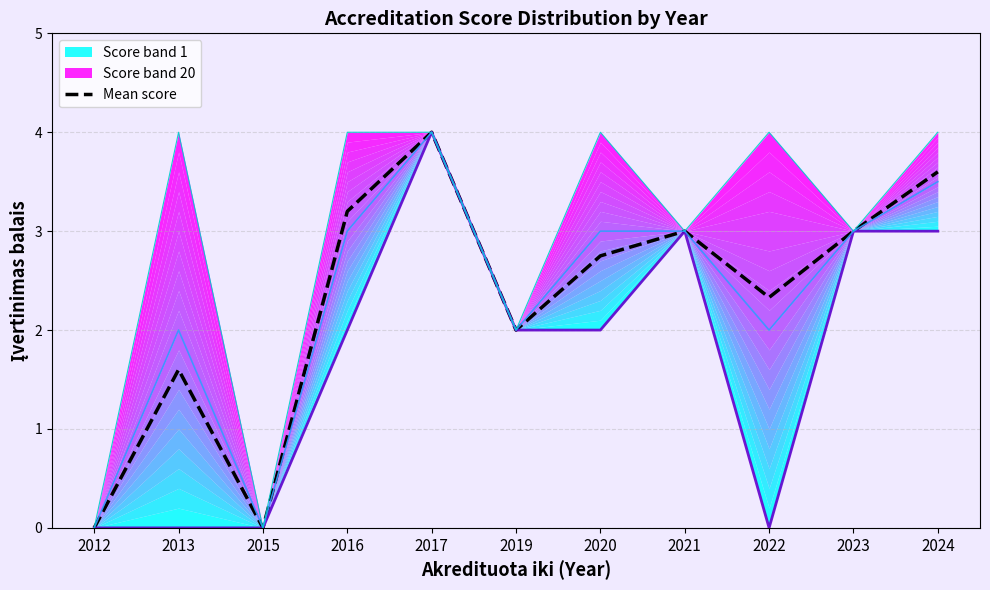

Reading left to right, list all the values displayed in this chart.

0.0	1.6	0.0	3.2	4.0	2.0	2.8	3.0	2.3	3.0	3.6